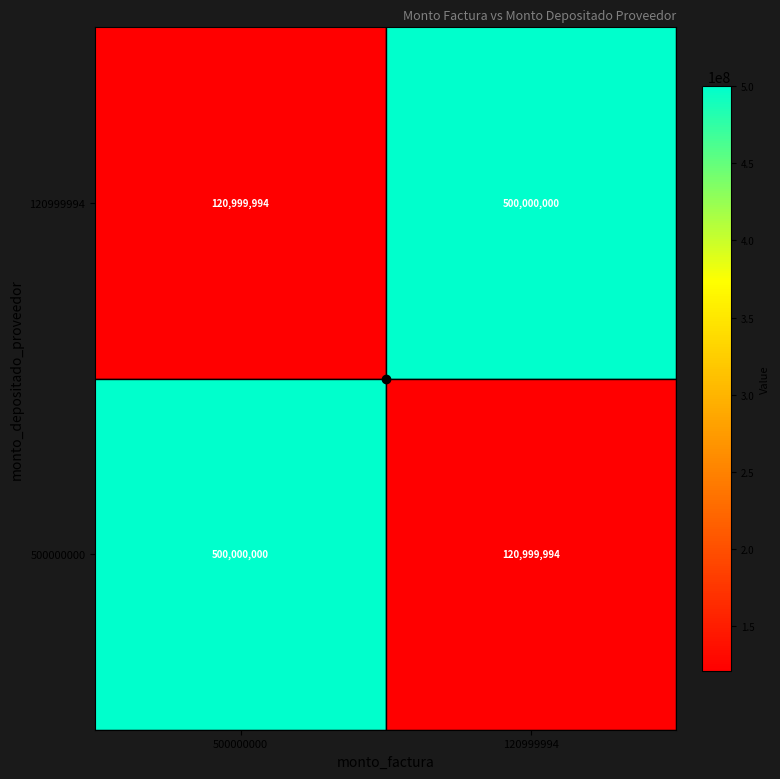

The 500000000 series shows 889958897 at 500000000. True or false?

False